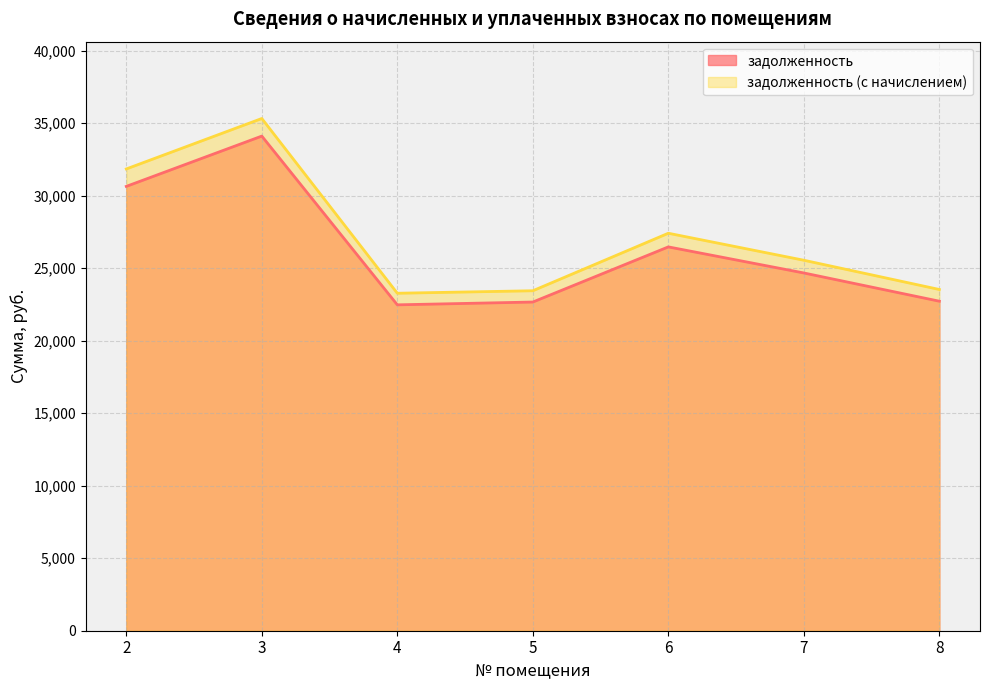

At which category does задолженность reach its first local peak?

3